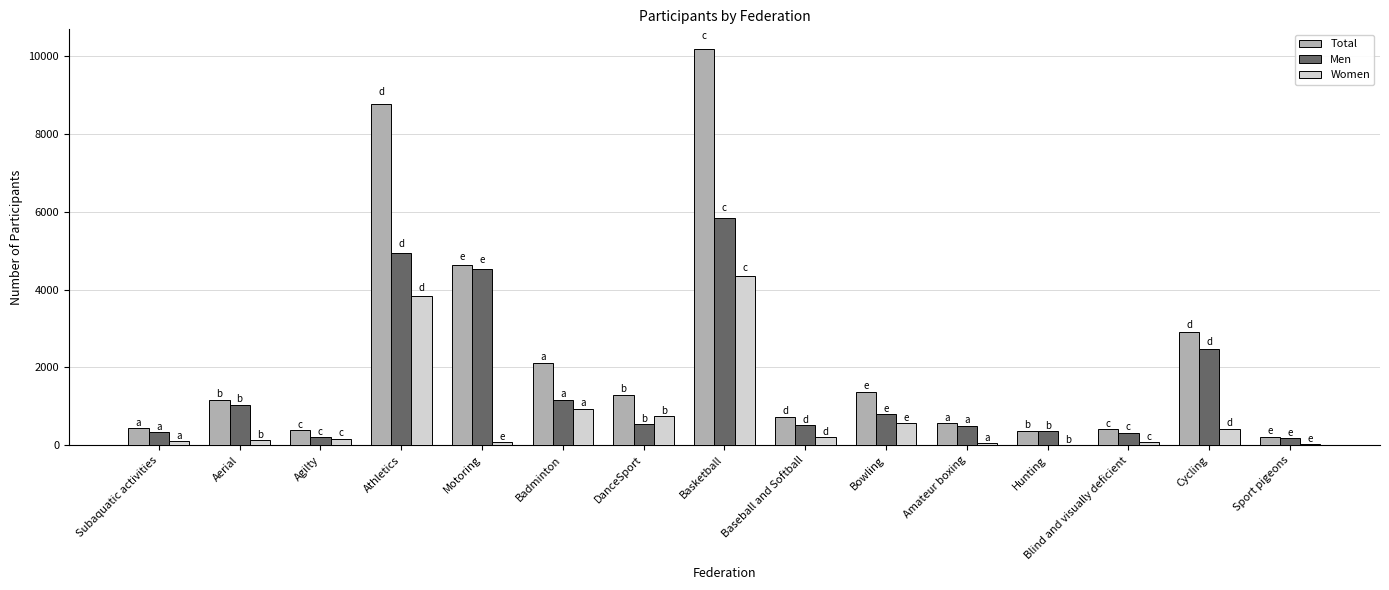

Is it true that Total equals 1288 at DanceSport?

True